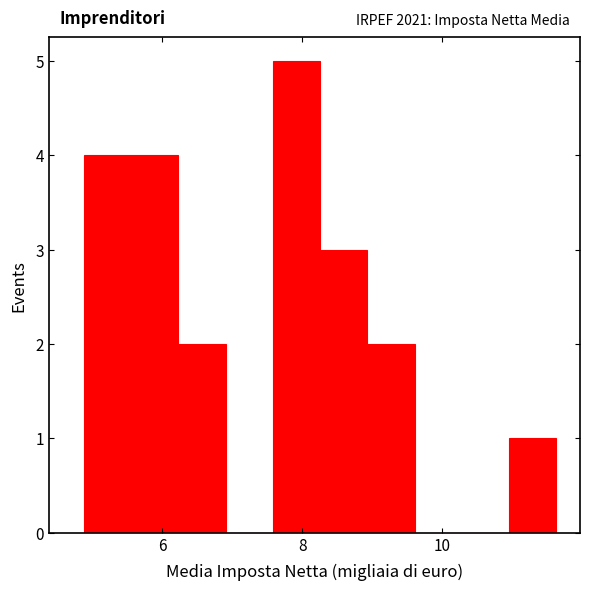

Read against the x-axis, roughly where is the centre of the tallest bar?

8.0